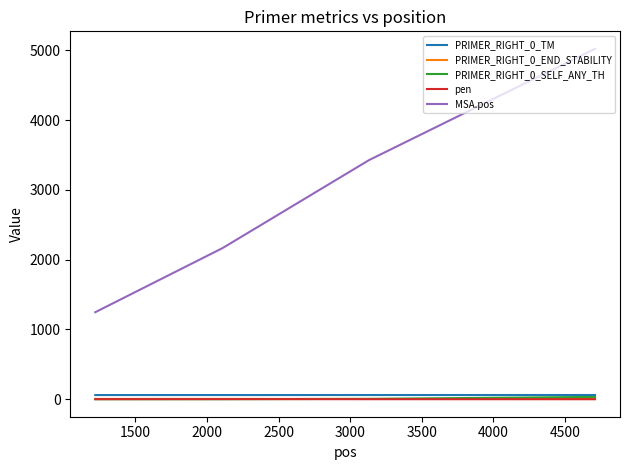

Which series has the largest total across all categories?

MSA.pos